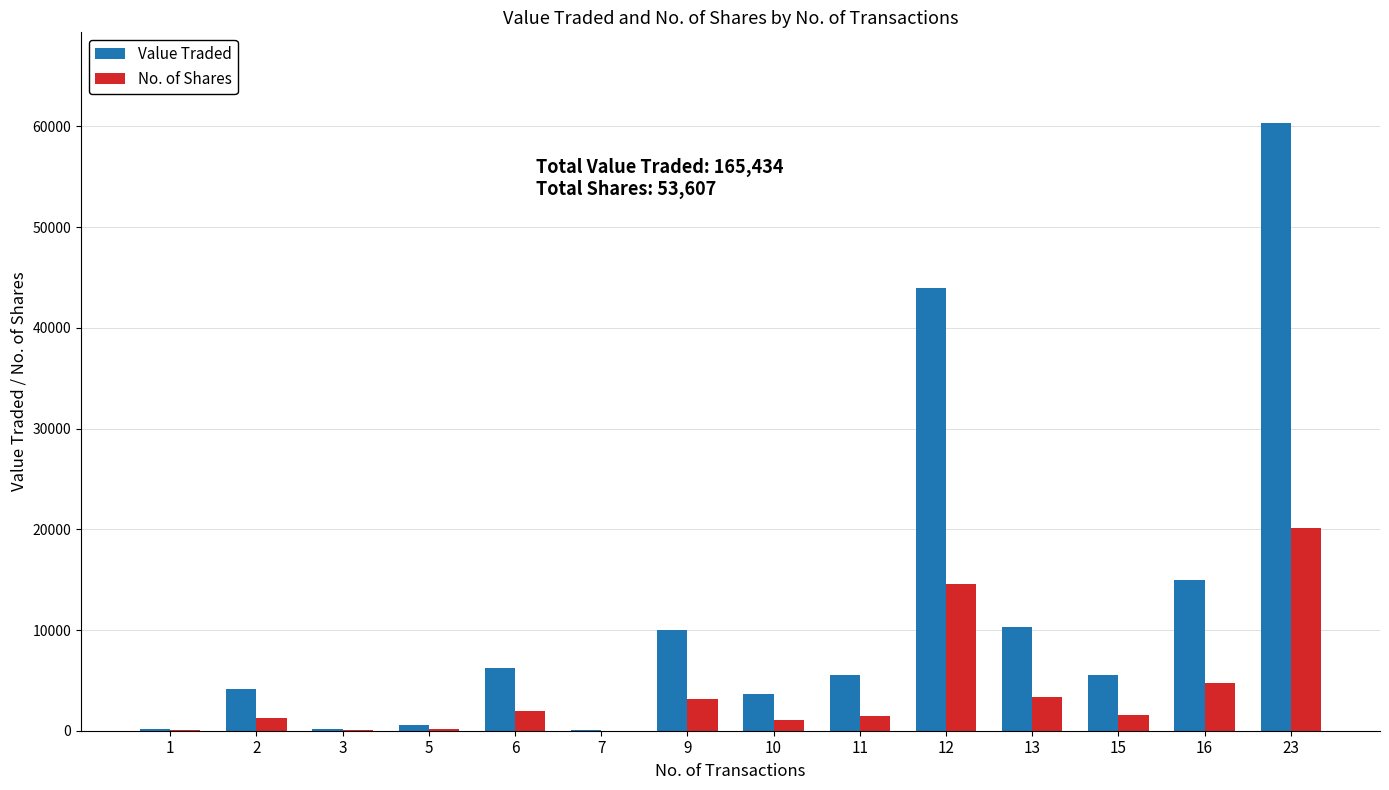

What is the maximum value for No. of Shares?

20100